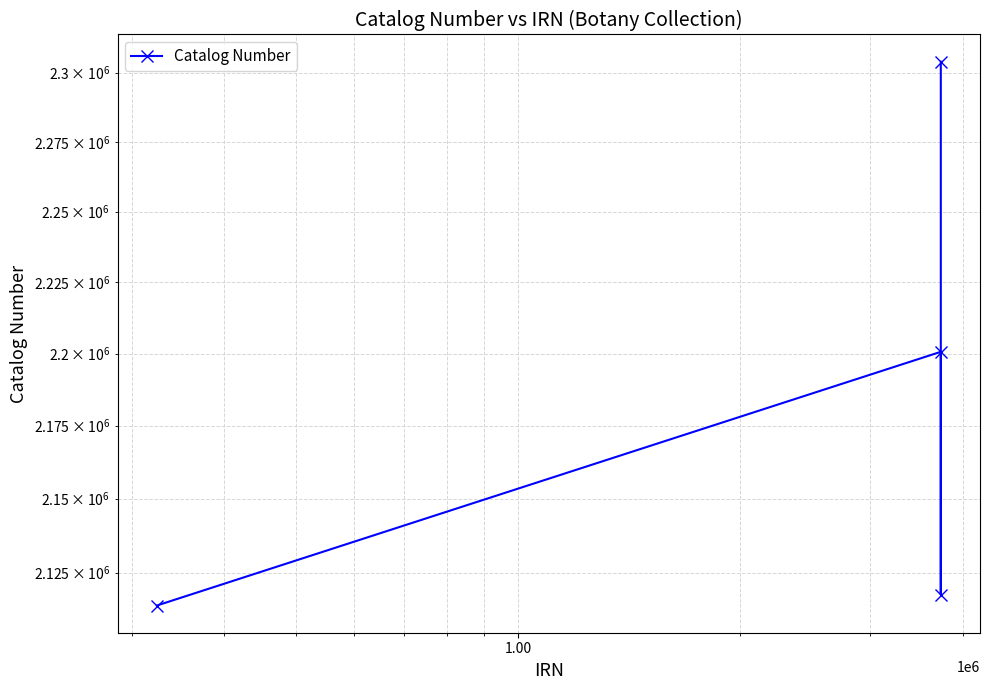

Reading left to right, transcribe all the data shown in this chart.

2113939	2200586	2117576	2304034